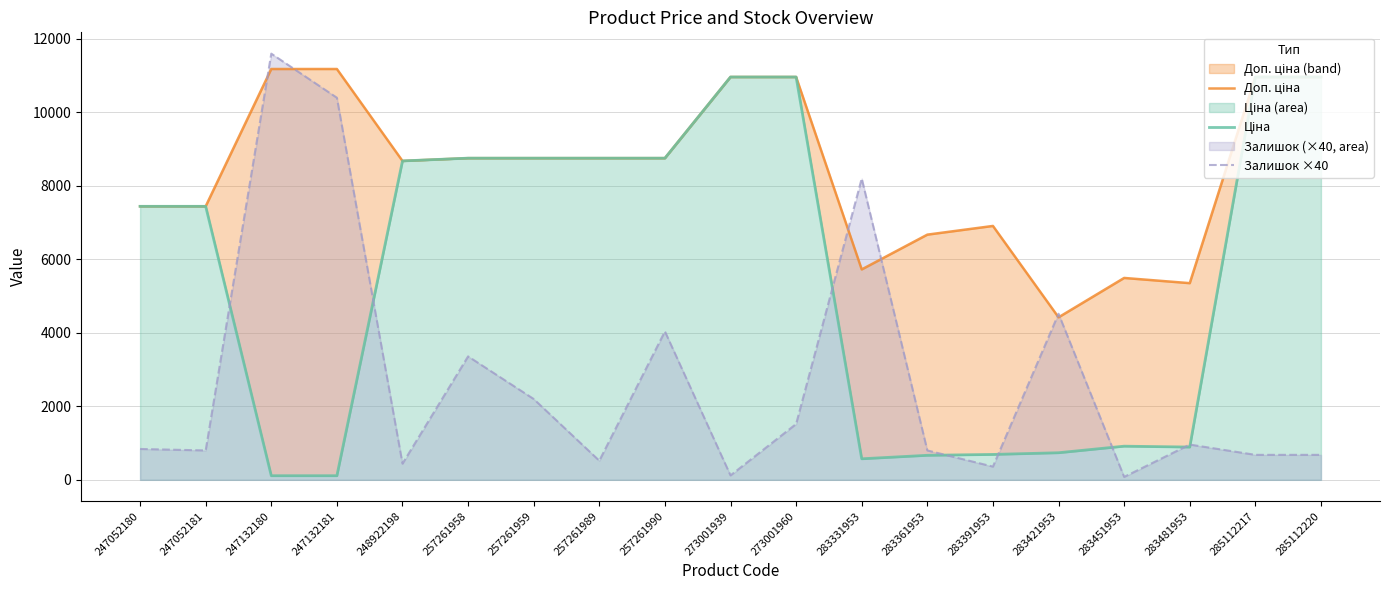

Between 257261958 and 257261990, which series saw the biggest shift?

Залишок ×40